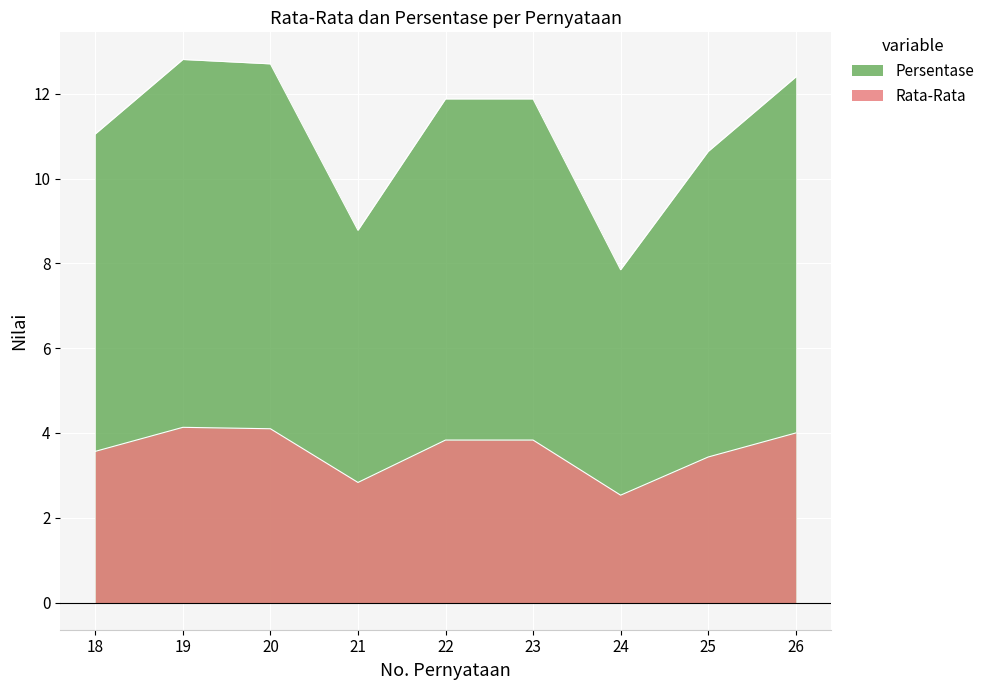

True or false: Persentase has more than 1 points higher than both neighbors.

False